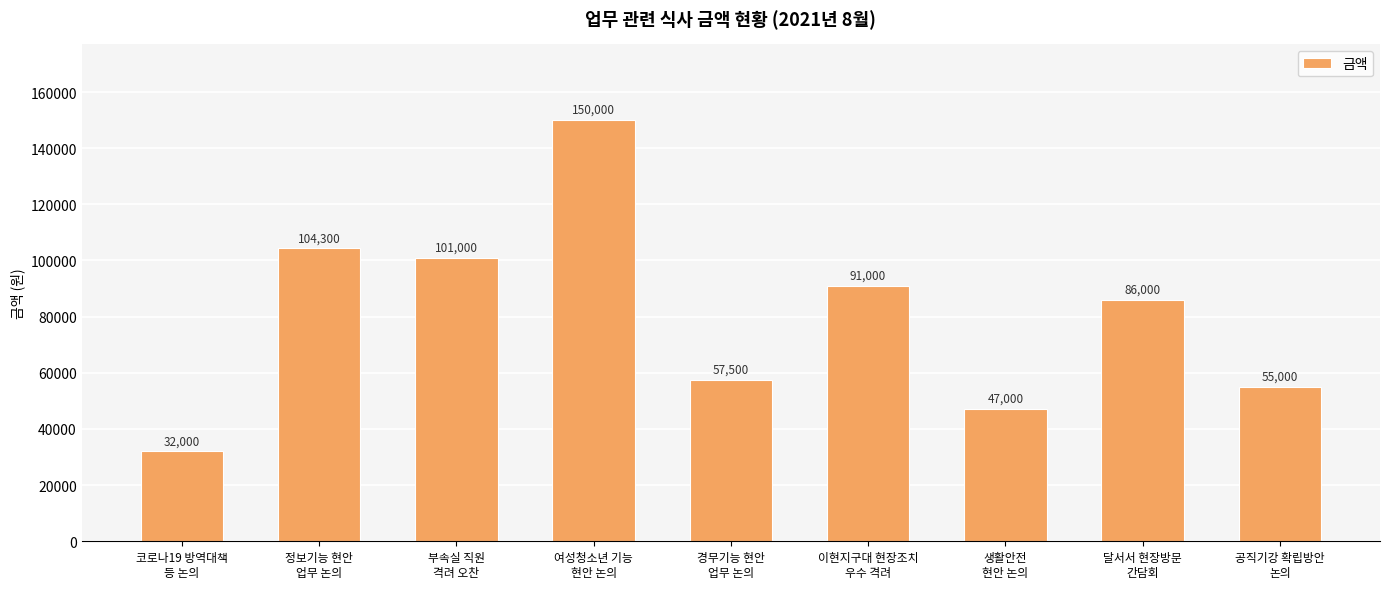

Approximately how many times larger is the value at 코로나19 방역대책
등 논의 compared to 부속실 직원
격려 오찬?

0.3